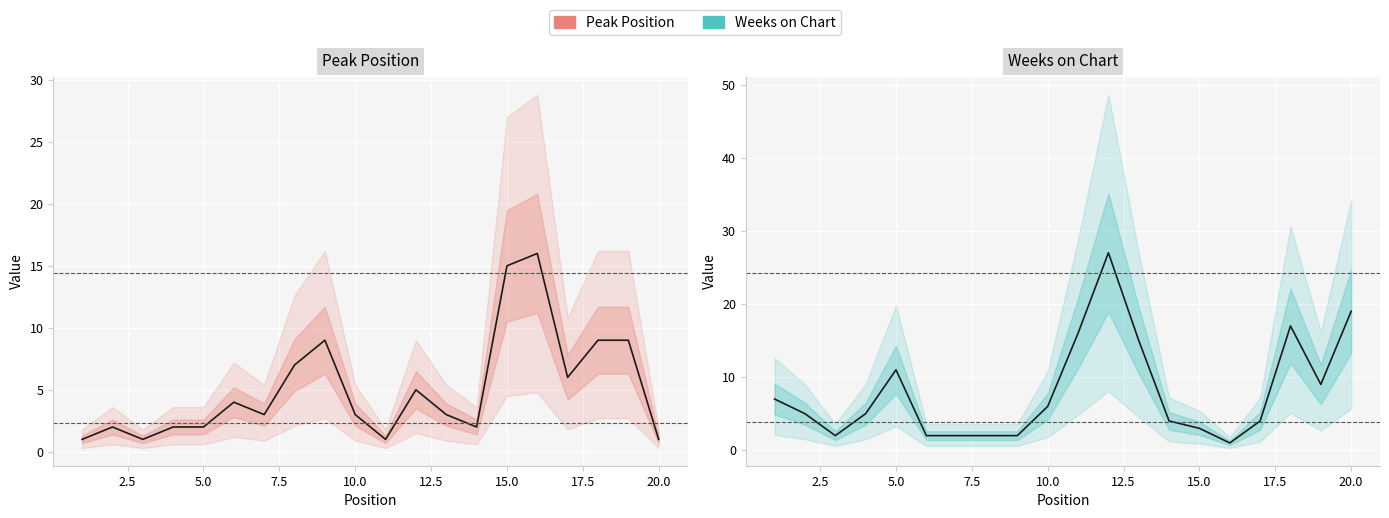

Which series has the widest spread of values?

Weeks on Chart